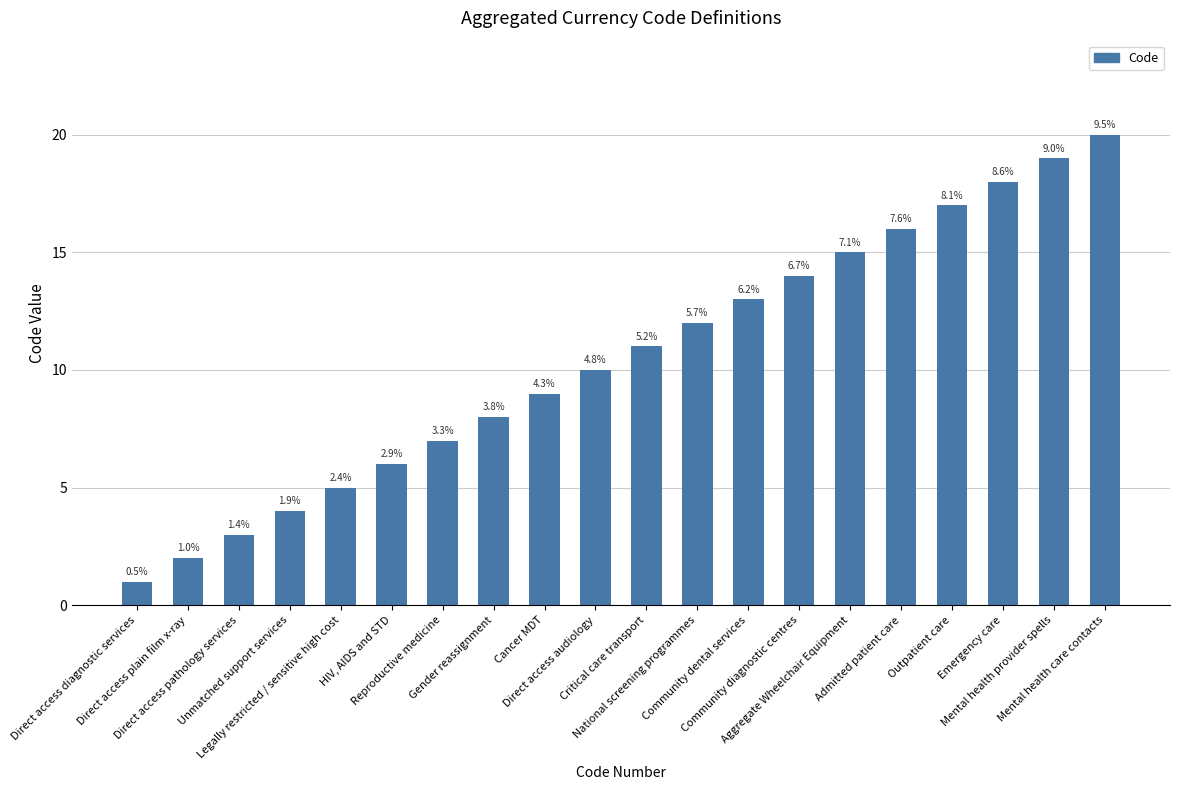

Rank the categories by value from lowest to highest.

Direct access diagnostic services, Direct access plain film x-ray, Direct access pathology services, Unmatched support services, Legally restricted / sensitive high cost, HIV, AIDS and STD, Reproductive medicine, Gender reassignment, Cancer MDT, Direct access audiology, Critical care transport, National screening programmes, Community dental services, Community diagnostic centres, Aggregate Wheelchair Equipment, Admitted patient care, Outpatient care, Emergency care, Mental health provider spells, Mental health care contacts